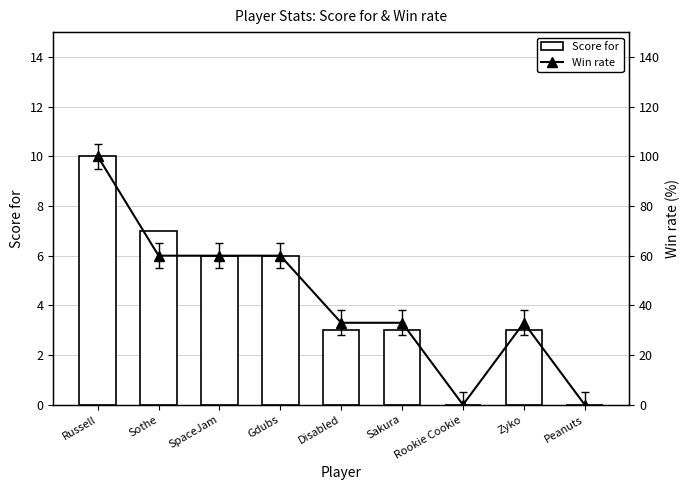

How many groups of bars are there?

9